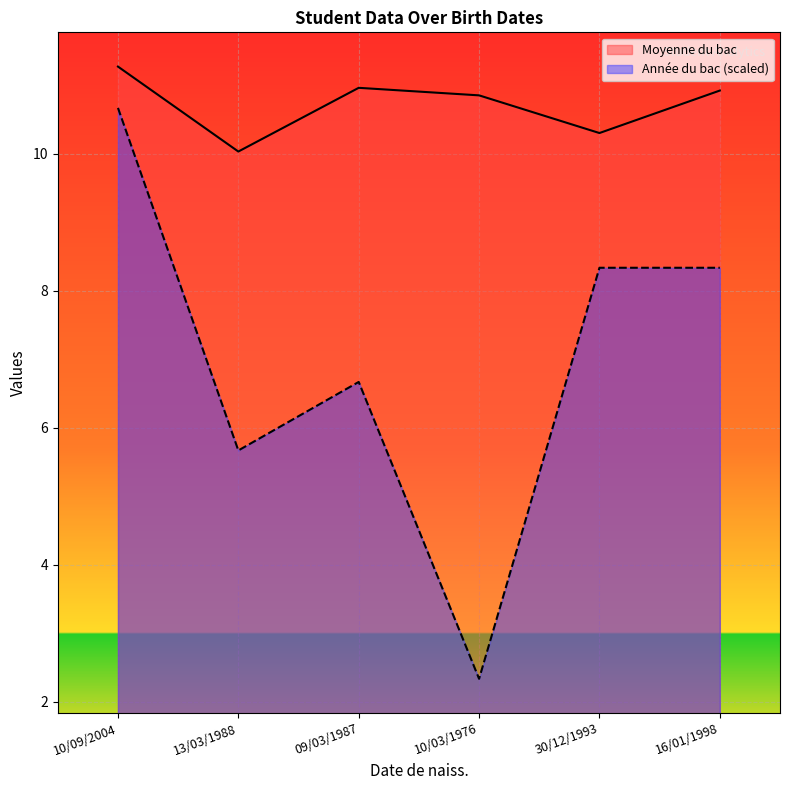

True or false: Moyenne du bac and Année du bac cross at least once.

False